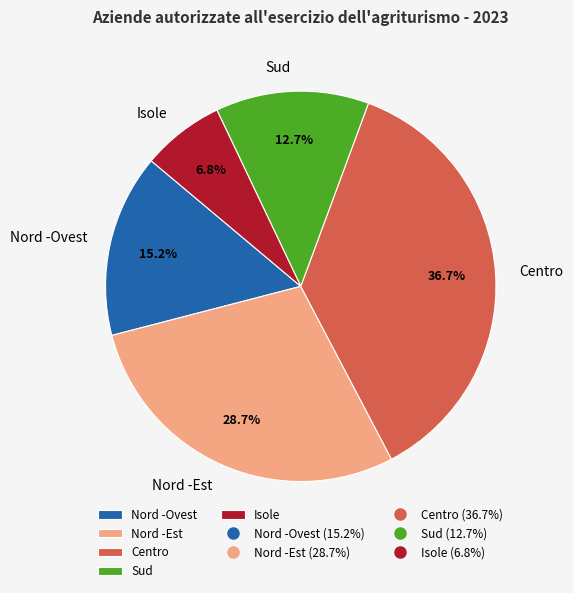

The Nord -Est slice represents 17% of the pie. True or false?

False